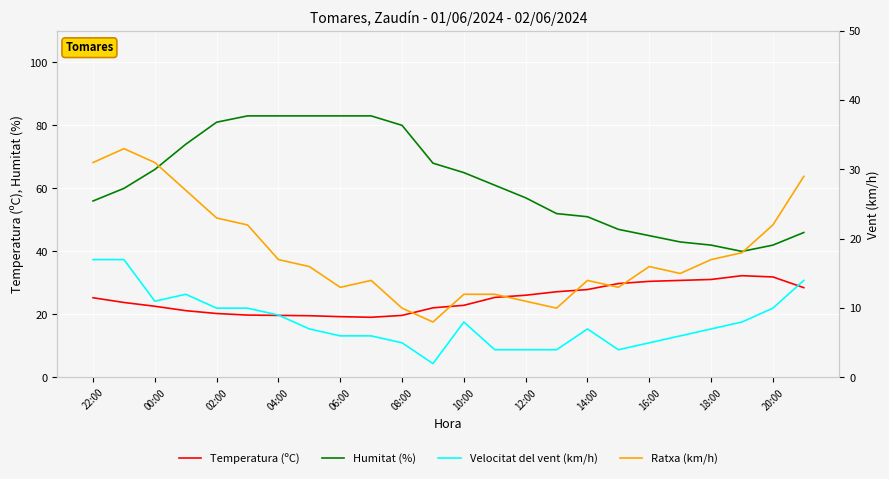

Is it true that Temperatura (ºC) equals 19.7 at 04:00?

True